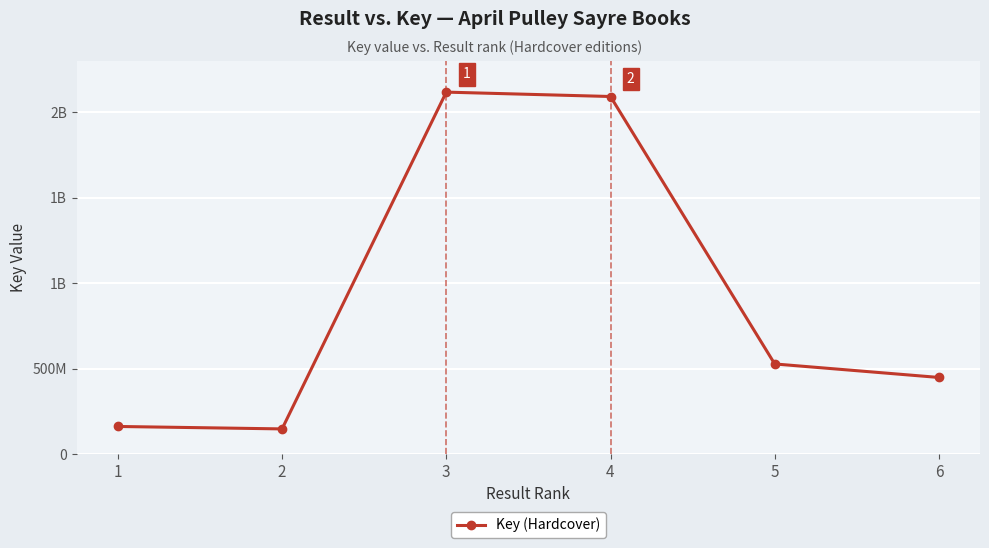

List the labels in order of value, smallest first.

2, 1, 6, 5, 4, 3